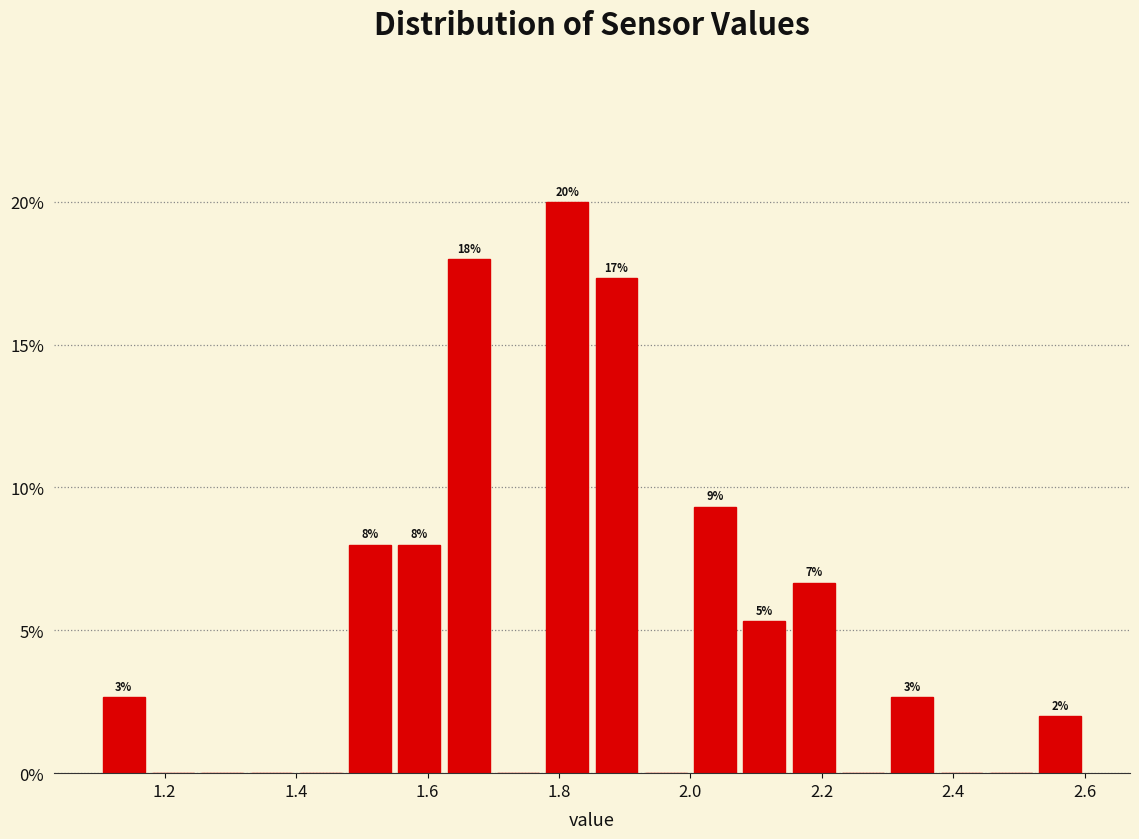

Around what value on the x-axis is the tallest bar? Give the approximate position of its centre, as read against the axis.

1.82